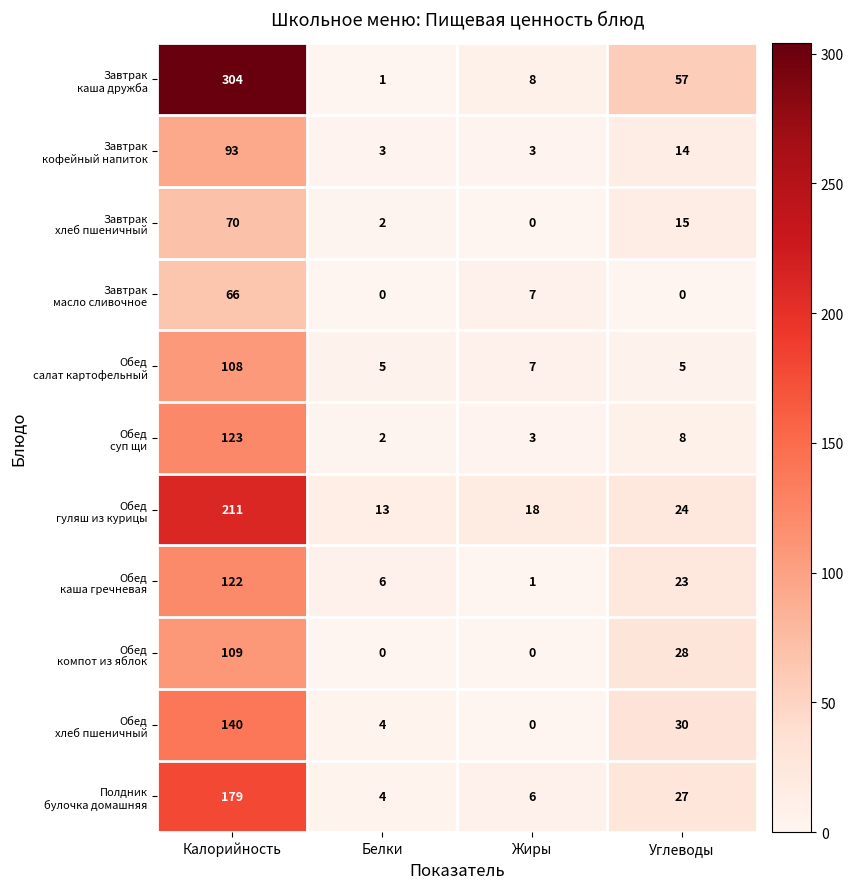

What is the greatest value displayed?

304